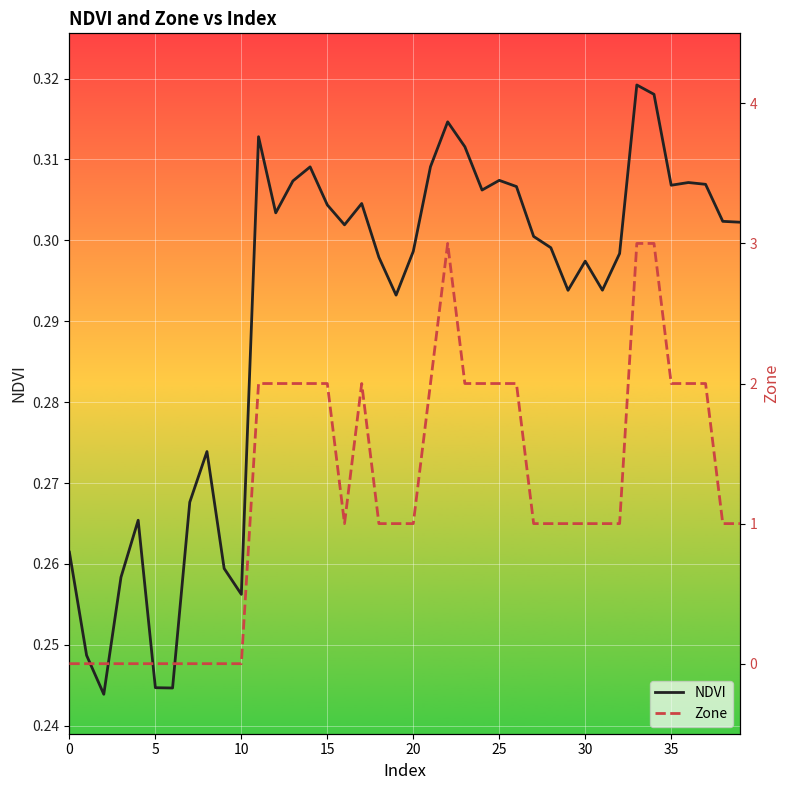

How many times do Zone and NDVI cross each other?

1